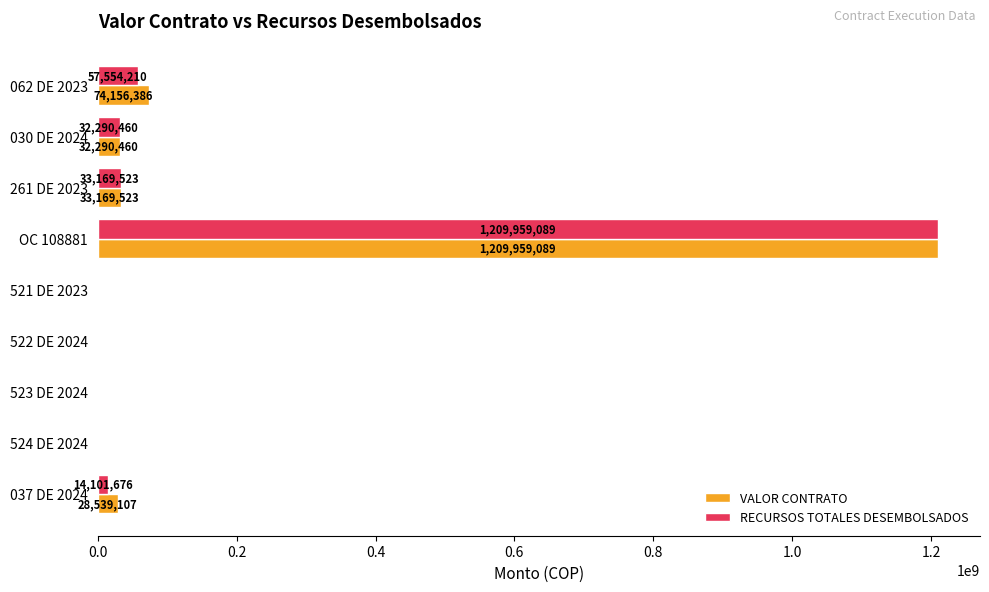

What is the total value across all series at 261 DE 2023?

66339046